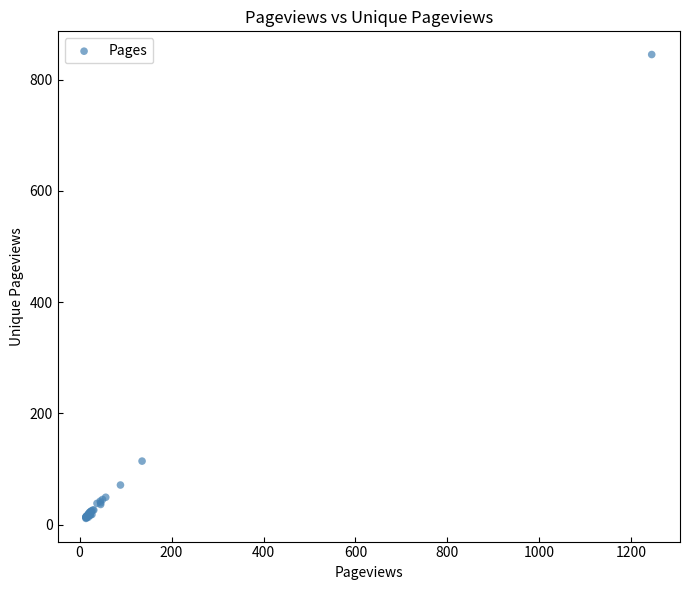

What Y value in the scatter plot is closest to 428?

114